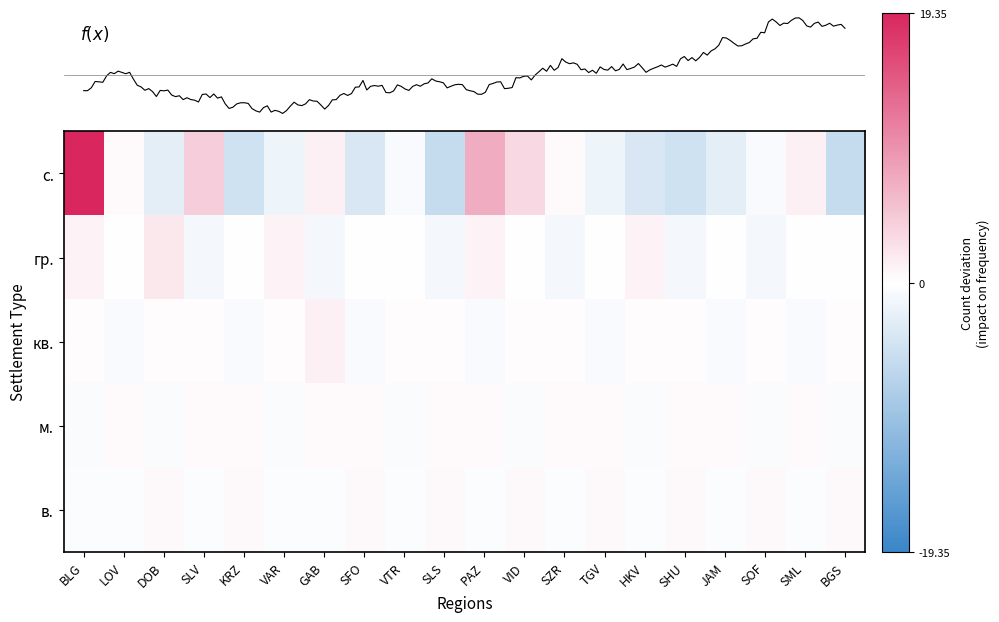

How many distinct data groups are displayed?

5